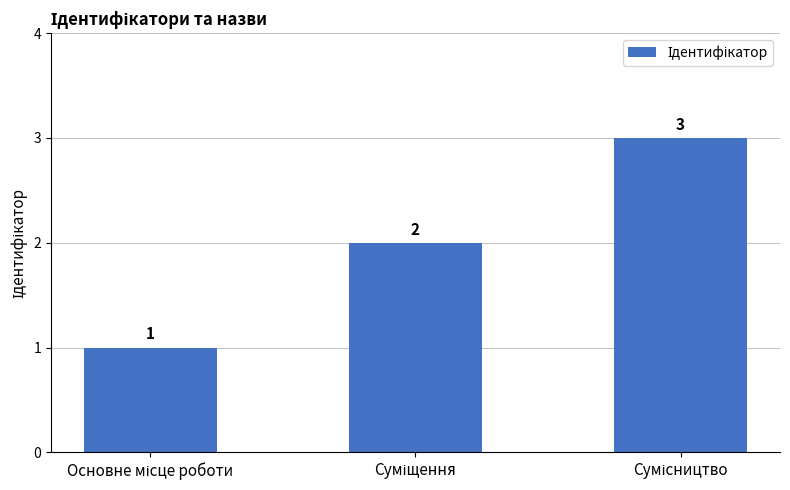

Count the values in the range 1 to 3.

3